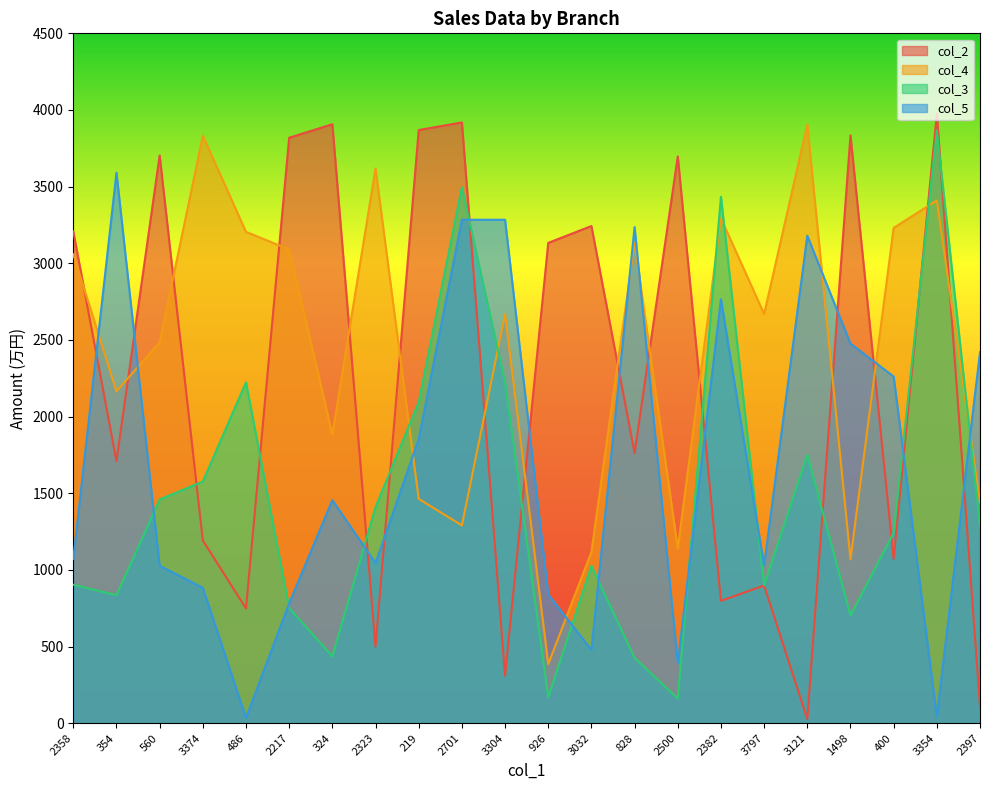

What are all the series names shown in the legend?

col_2, col_4, col_3, col_5